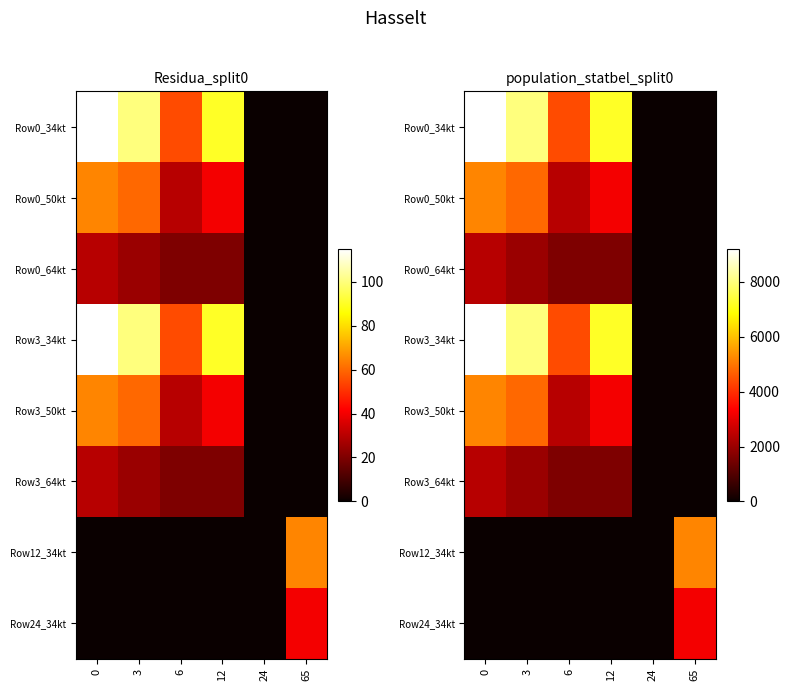

What is the difference between the maximum and second lowest values in the Row0_50kt series?

5200